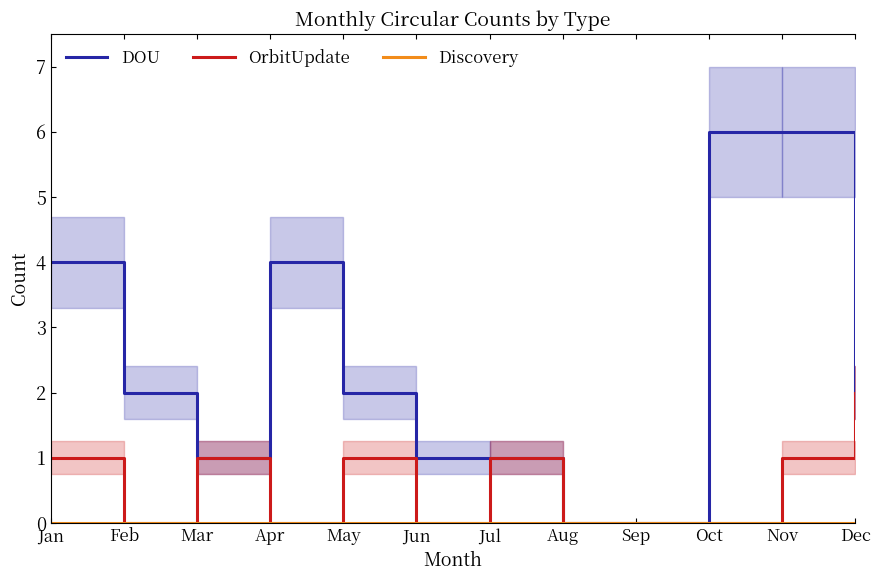

Which category has the lowest value across all series?

Aug